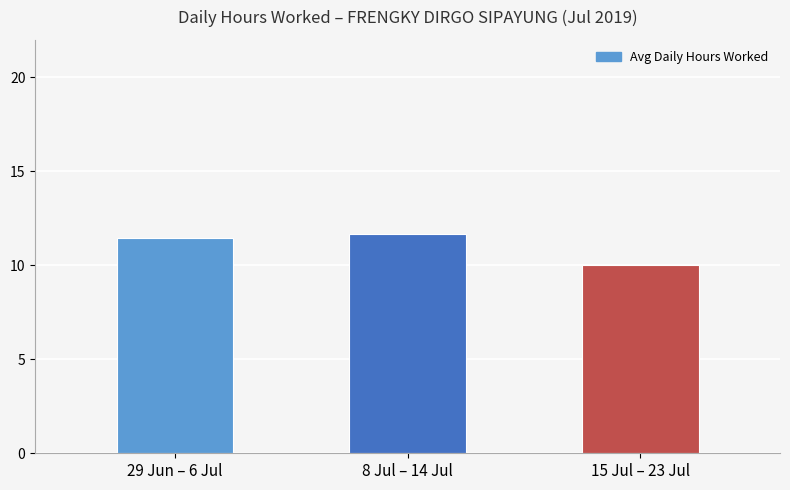

Between 29 Jun – 6 Jul and 15 Jul – 23 Jul, which is larger?

29 Jun – 6 Jul